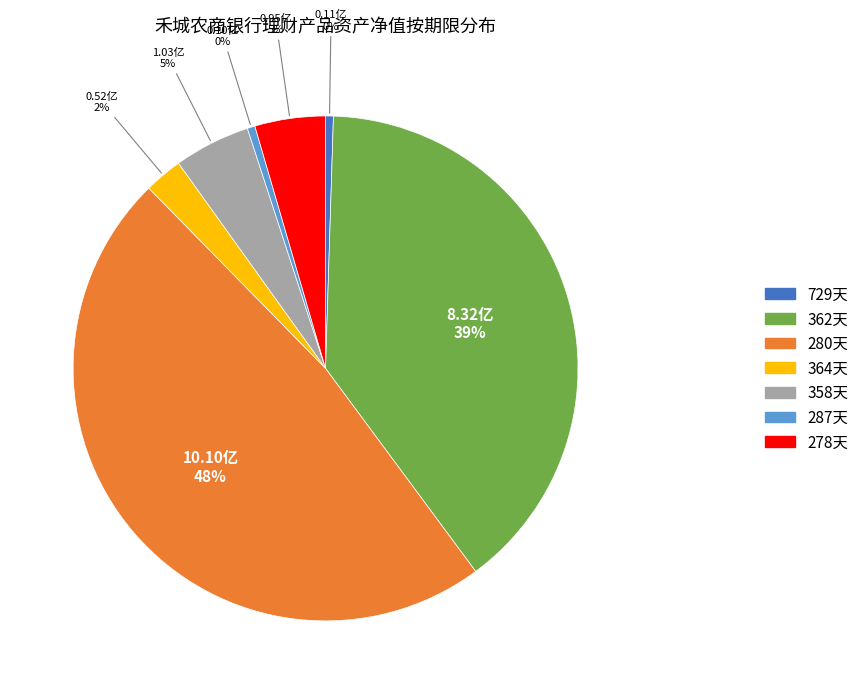

Is there a majority slice in this chart?

No